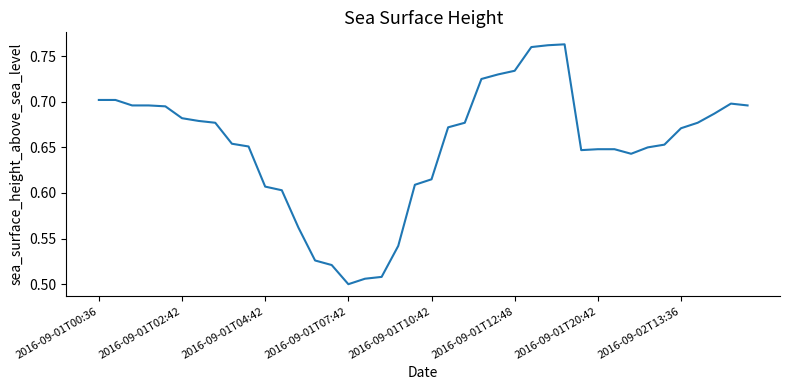

What is the difference between the maximum and minimum values?

0.3